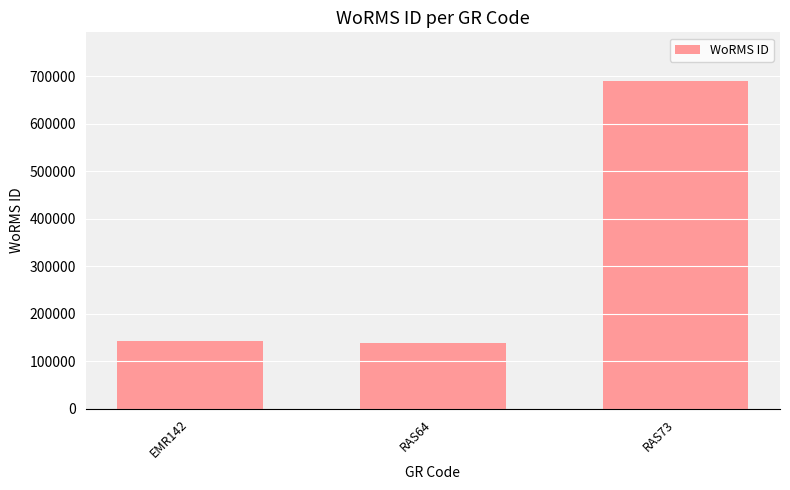

What is the value of the 1st bar from the left?

141790